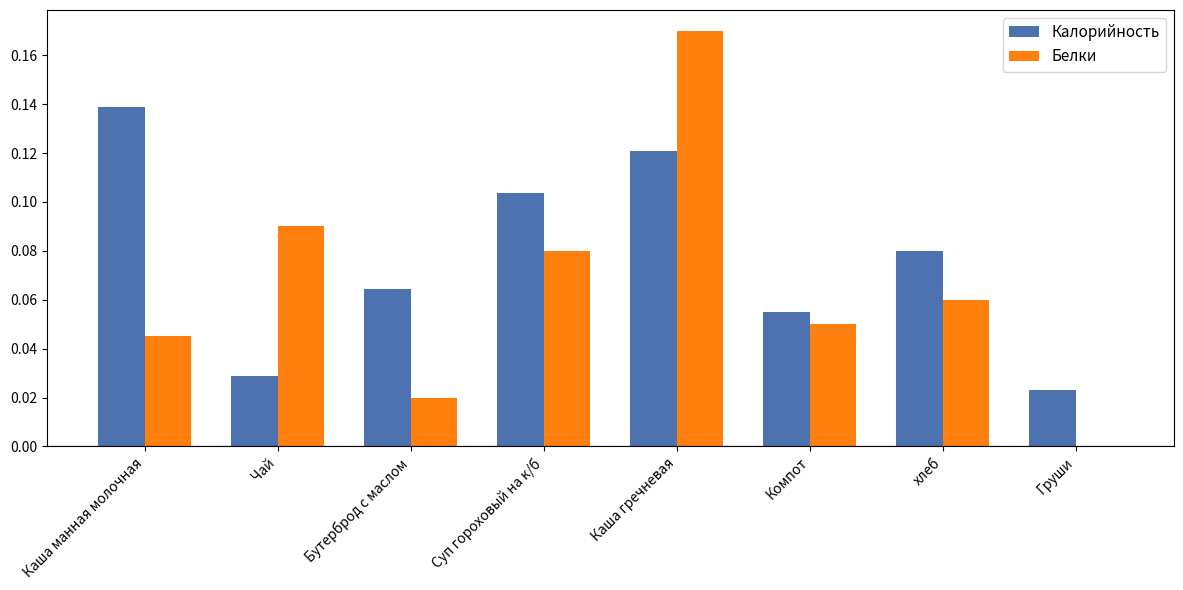

Which series has the largest total across all categories?

Калорийность